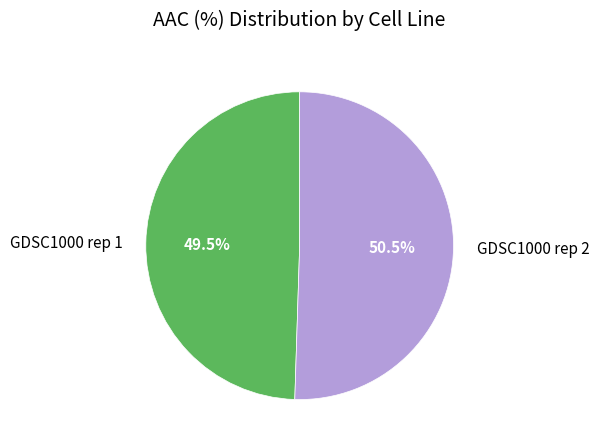

What percentage is NOT represented by GDSC1000 rep 2?

49.5%